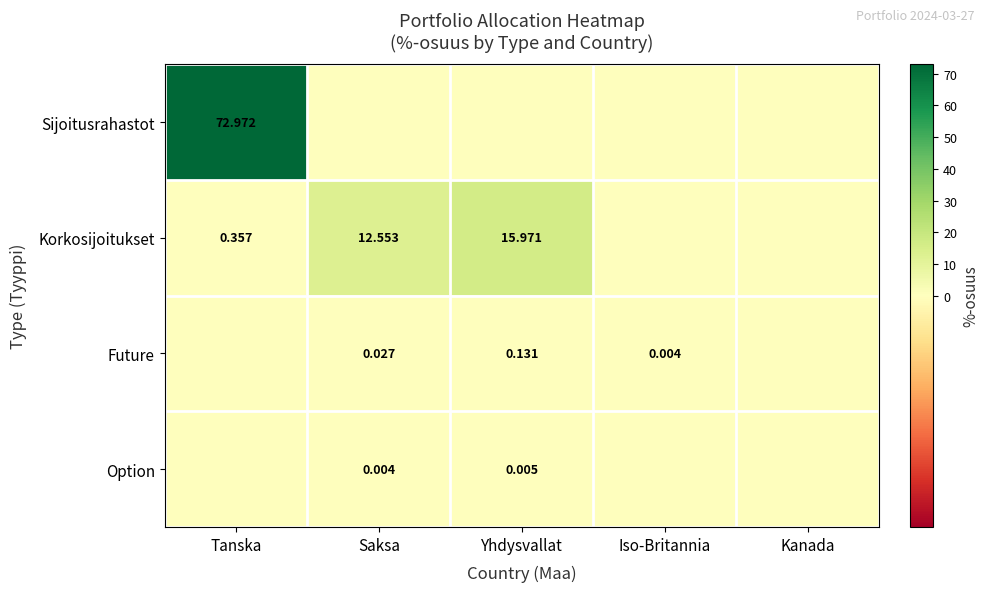

Which category has the highest value in the Sijoitusrahastot series?

Tanska